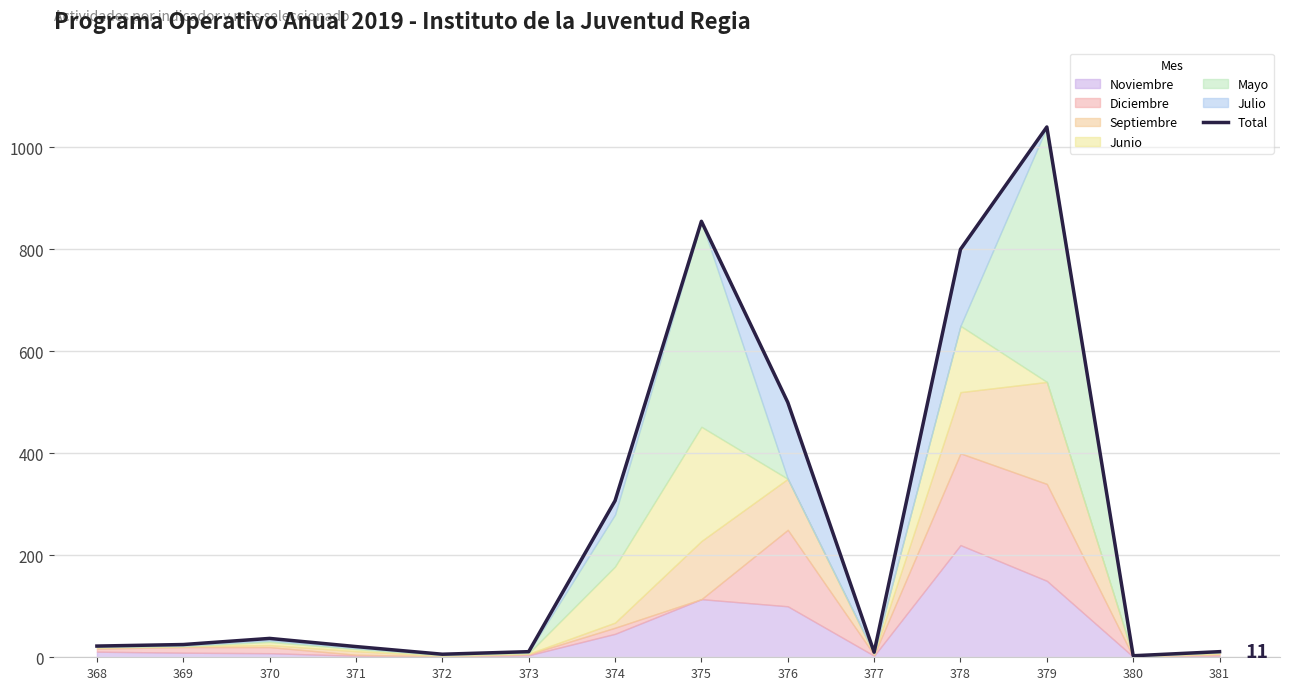

At which label is the value closest to 521?

376